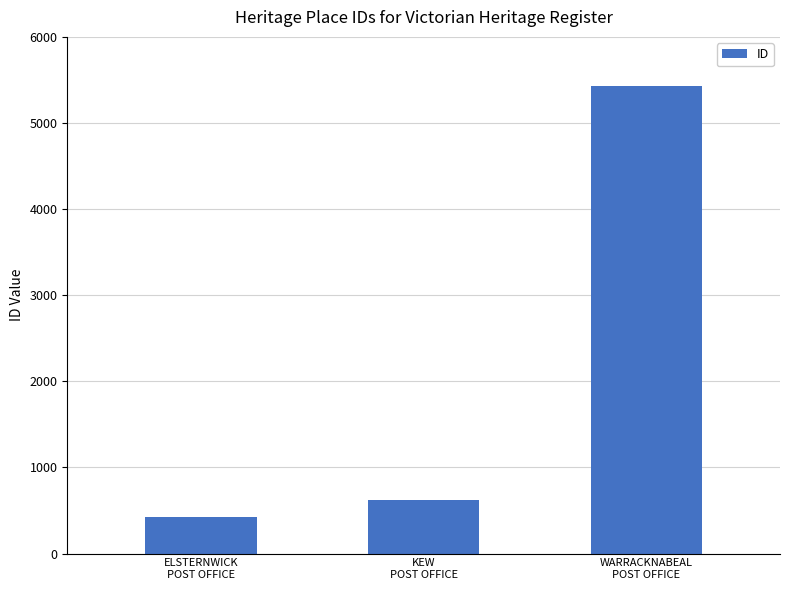

Which has a higher value, KEW
POST OFFICE or ELSTERNWICK
POST OFFICE?

KEW
POST OFFICE